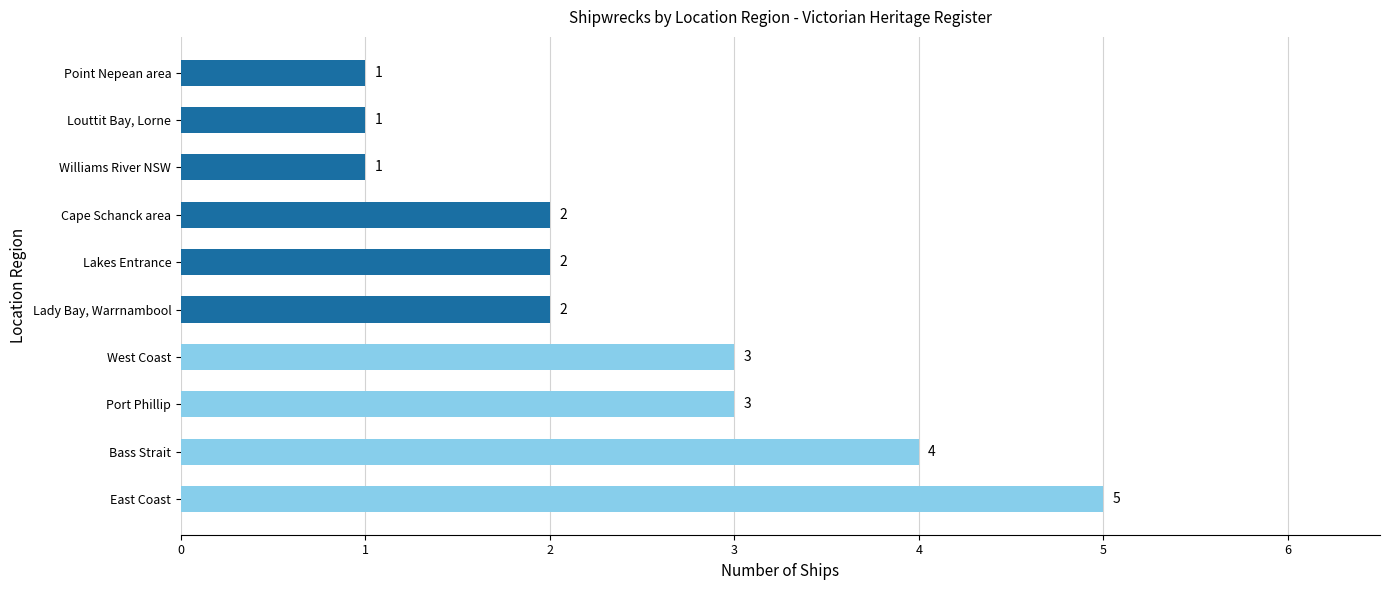

What is the minimum value shown in the chart?

1